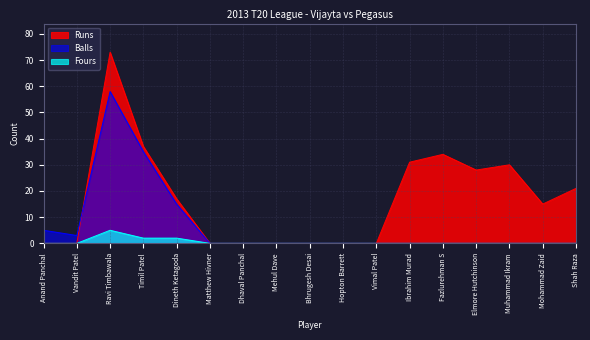

Reading left to right, list all the values displayed in this chart.

Runs: 0	0	73	37	17	0	0	0	0	0	0	31	34	28	30	15	21
Balls: 5	3	58	35	15	0	0	0	0	0	0	0	0	0	0	0	0
Fours: 0	0	5	2	2	0	0	0	0	0	0	0	0	0	0	0	0